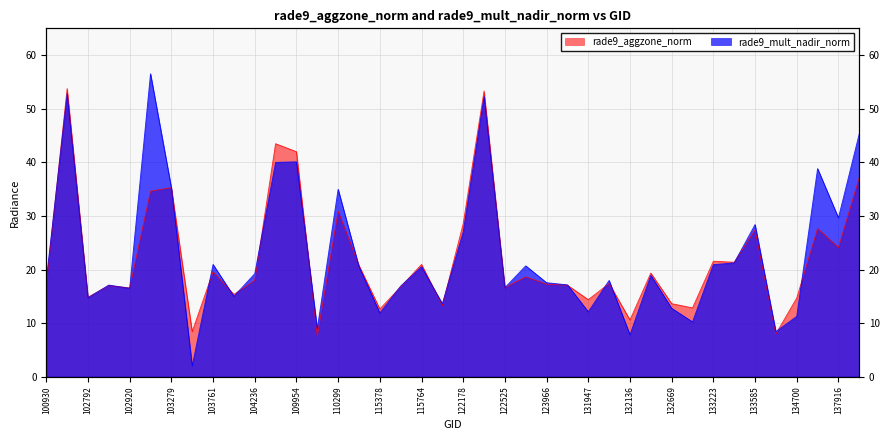

What is the difference between the rade9_mult_nadir_norm values at 122346 and 102912?

35.3